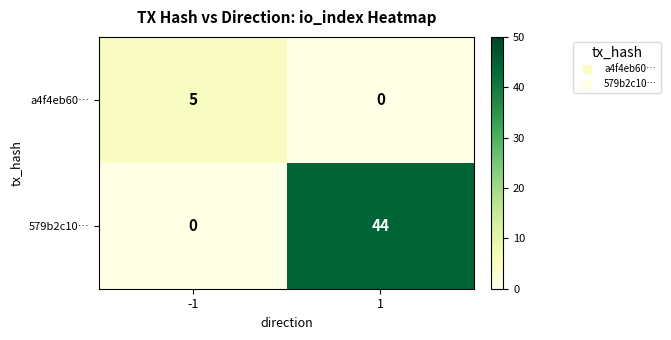

How many distinct data groups are displayed?

2